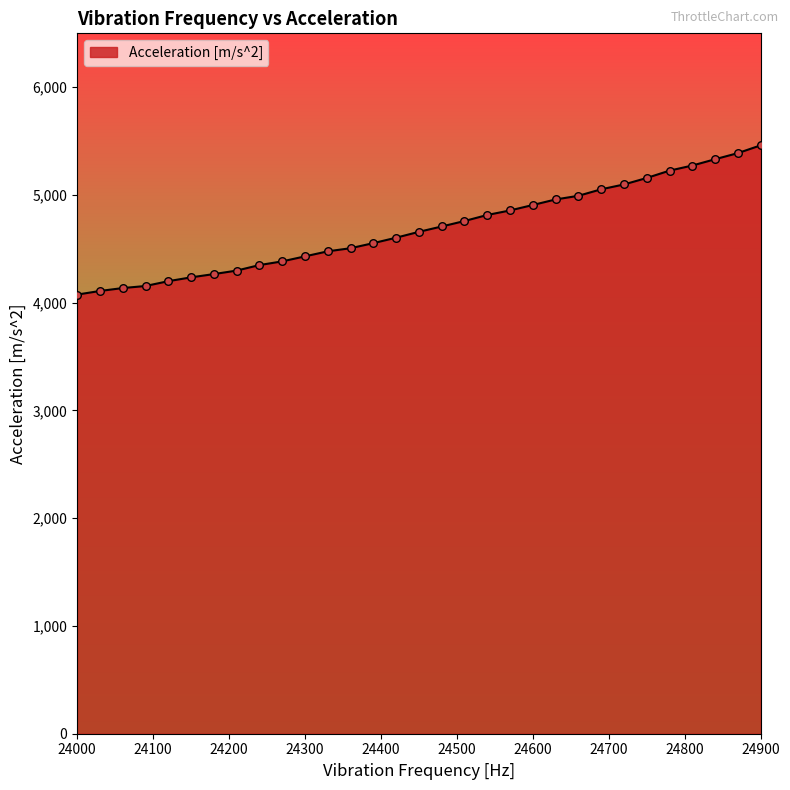

What is the difference between the maximum and minimum values?

1385.2